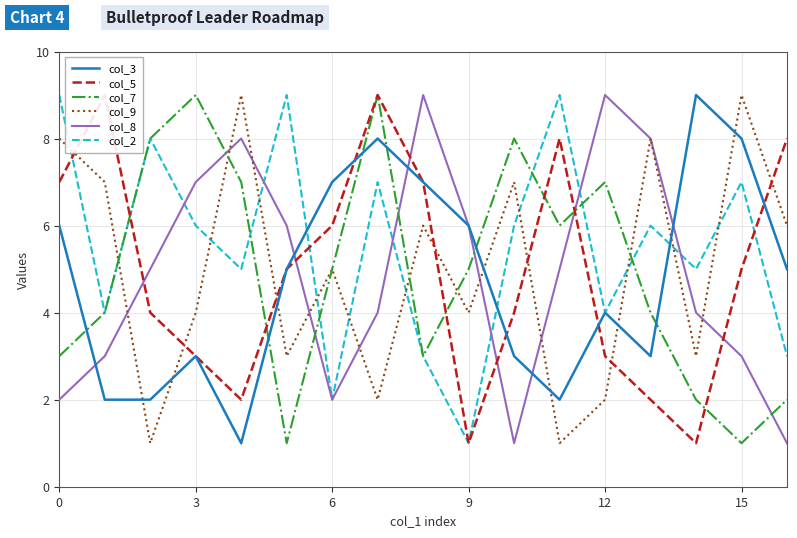

Which series has the largest total across all categories?

col_2